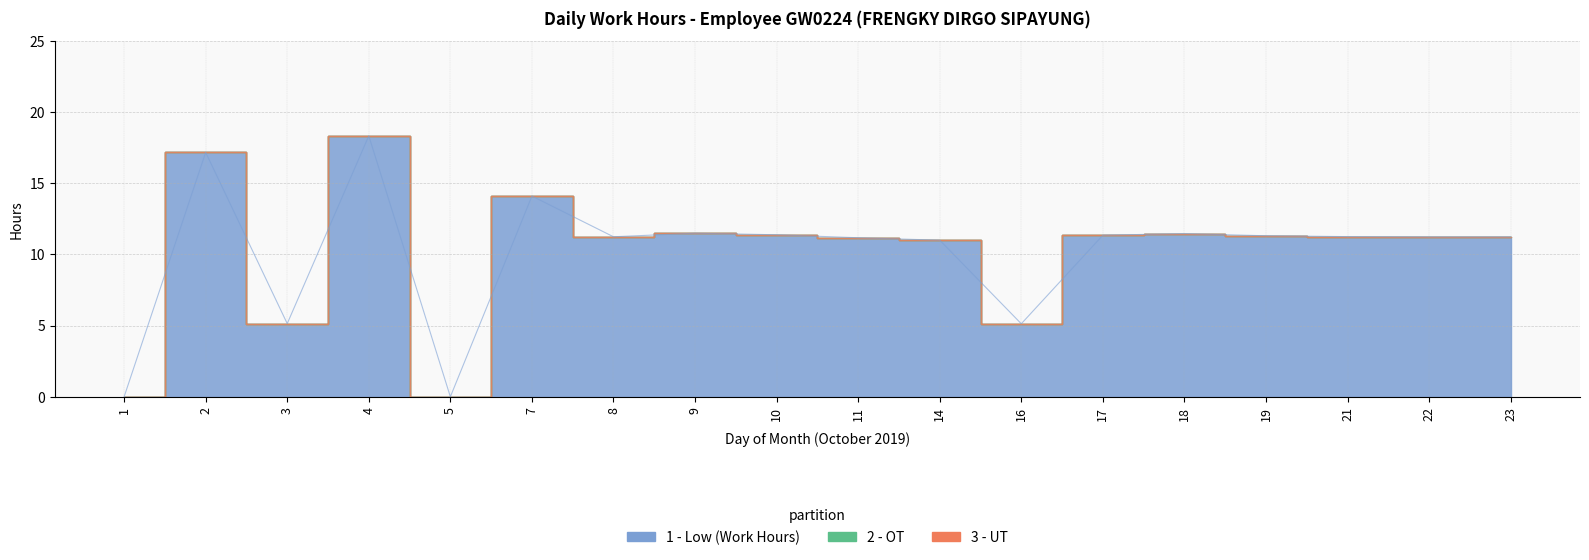

Is the value of OT at 22 greater than the value of Low at 18?

No